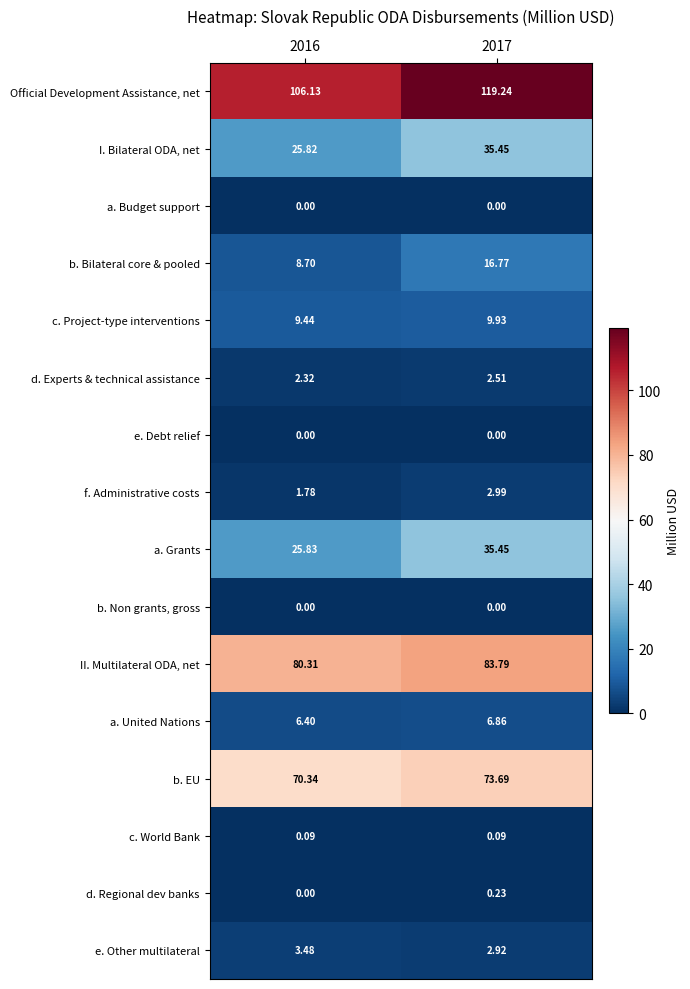

Between 2016 and 2017, which series saw the biggest shift?

Official Development Assistance, net